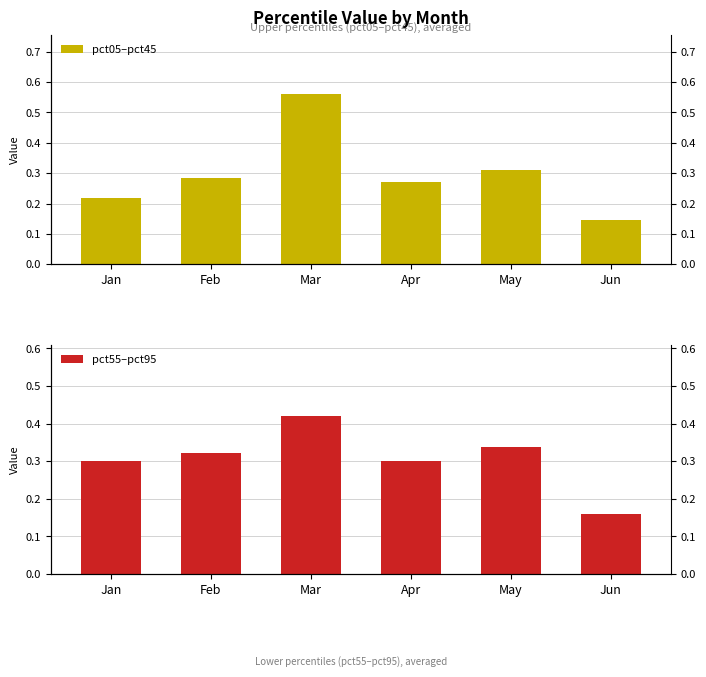

True or false: pct55–pct95 has a value of 0.4 at Mar.

True